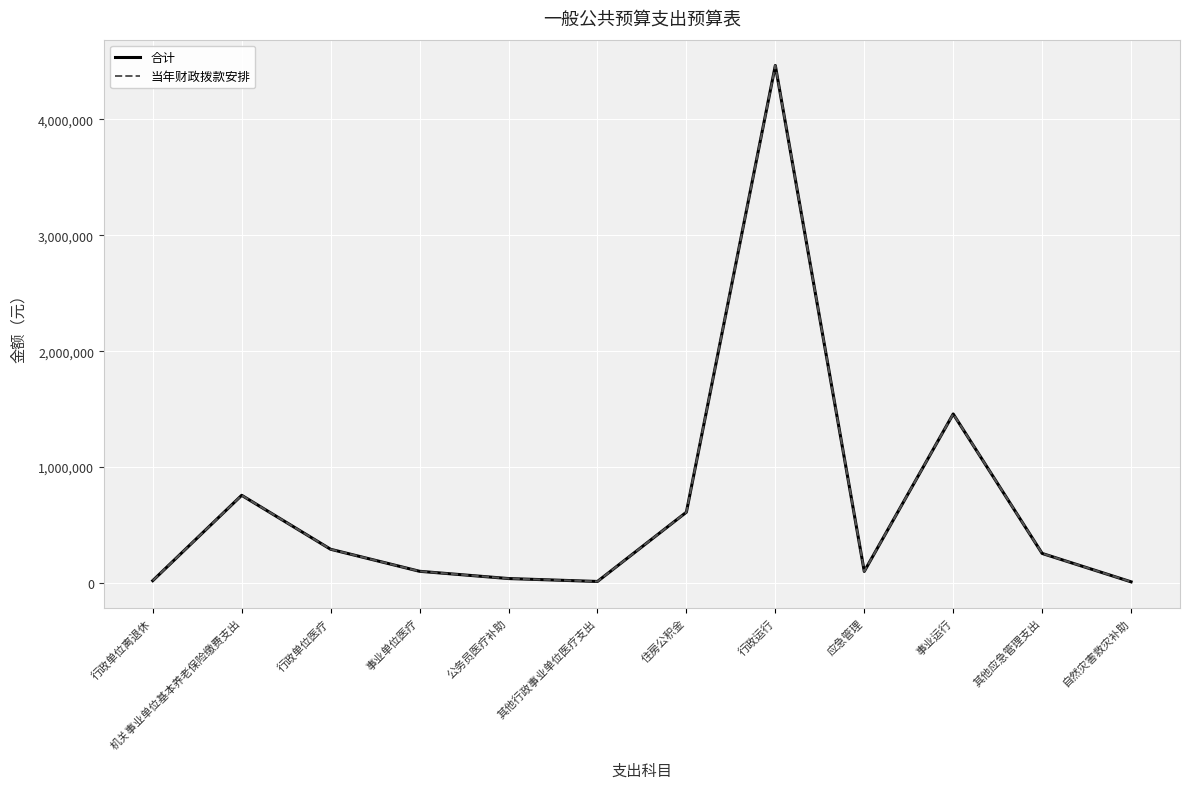

Does the chart have visible grid lines?

Yes